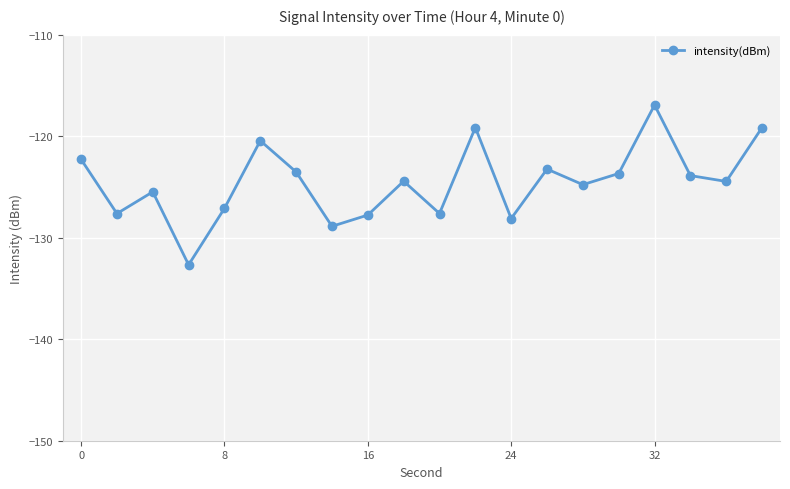

What is the difference between the maximum and minimum values?

15.7